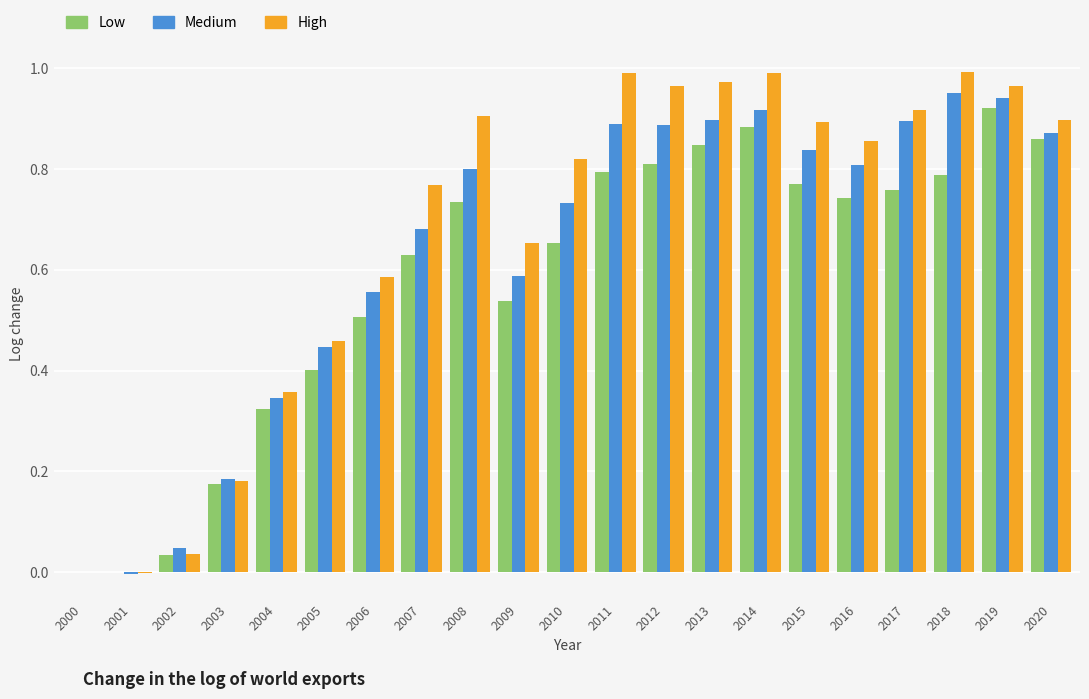

What is the total value across all series at 2011?

2.7